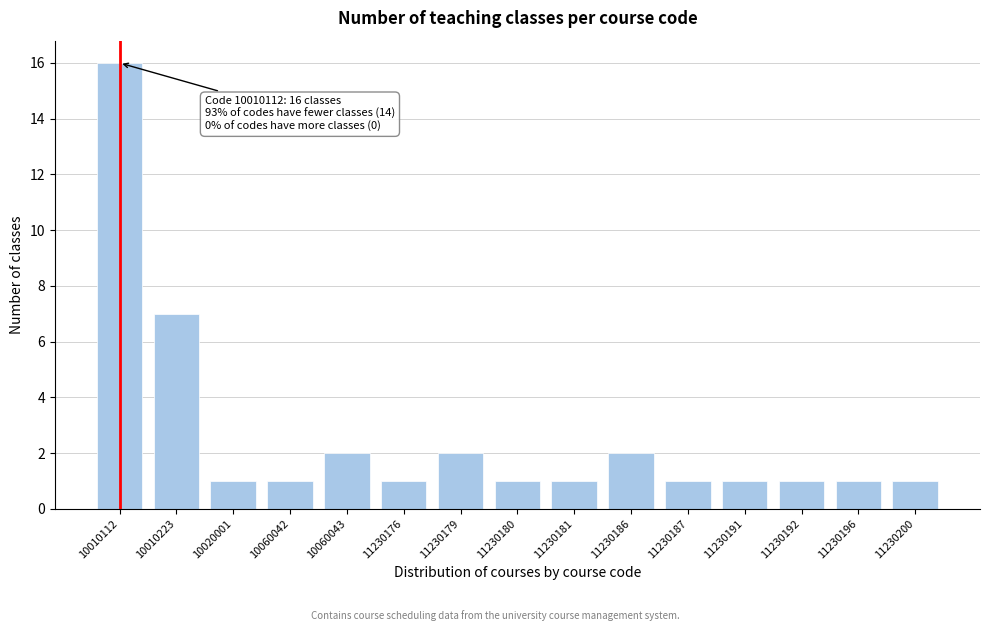

Reading left to right, what are all the values shown in this chart?

16	7	1	1	2	1	2	1	1	2	1	1	1	1	1